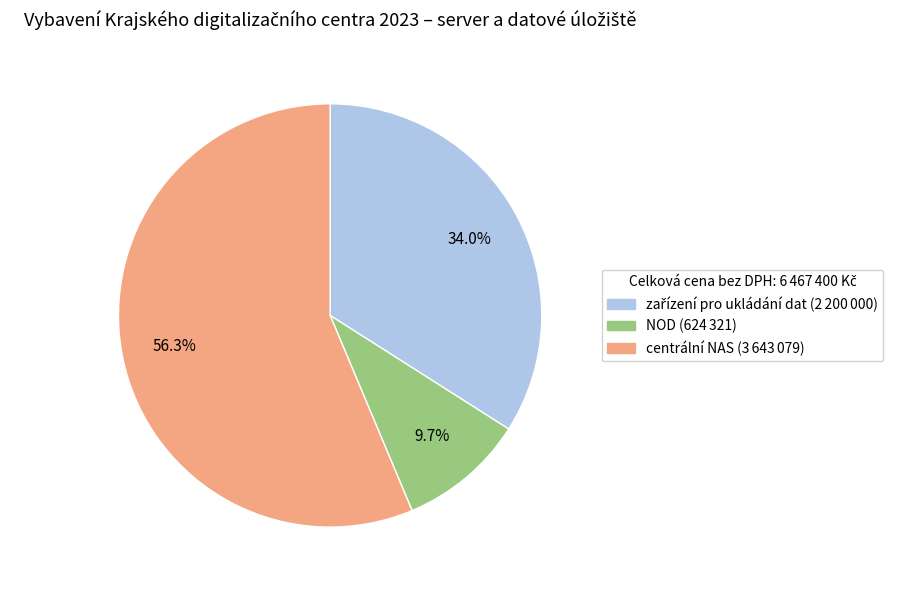

Is it true that NOD is 10% of the pie?

True